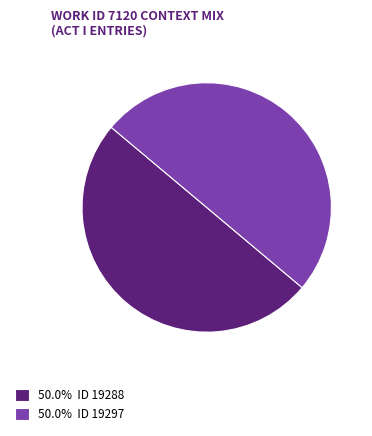

Approximately how many times larger is the value at 50.0% ID 19297 compared to 50.0% ID 19288?

1.0